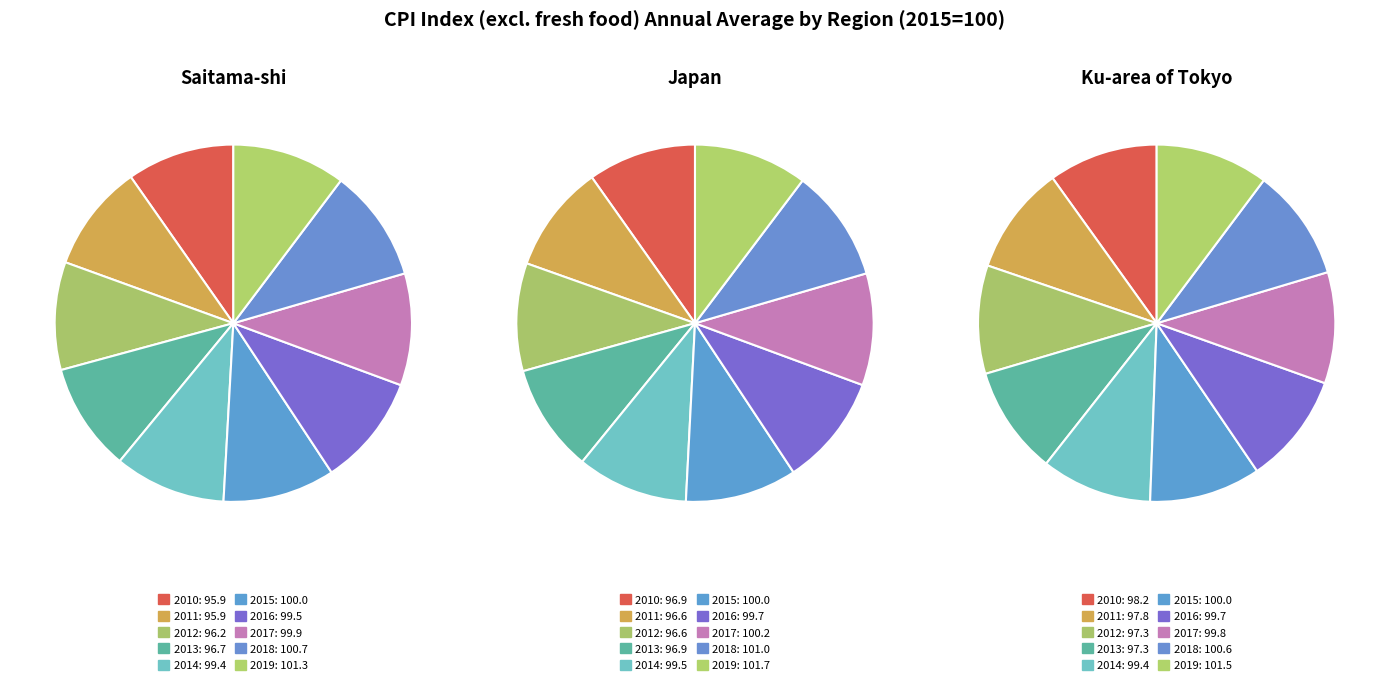

Which series has the largest range (max minus min)?

Saitama-shi